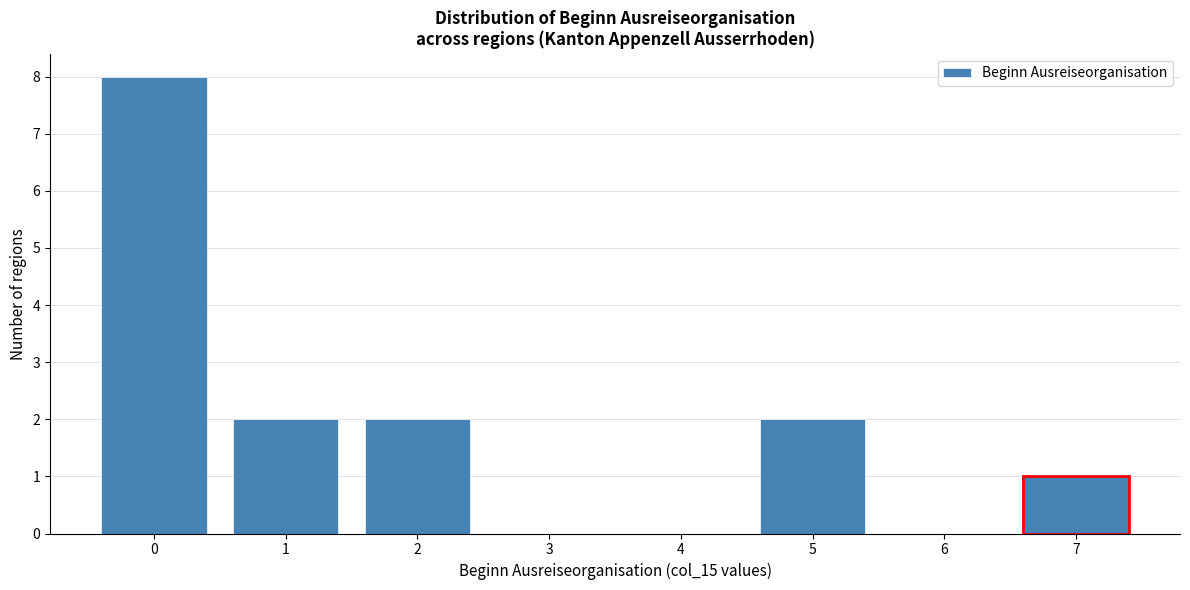

Reading right to left, what are all the values shown in this chart?

7=1	6=0	5=2	4=0	3=0	2=2	1=2	0=8